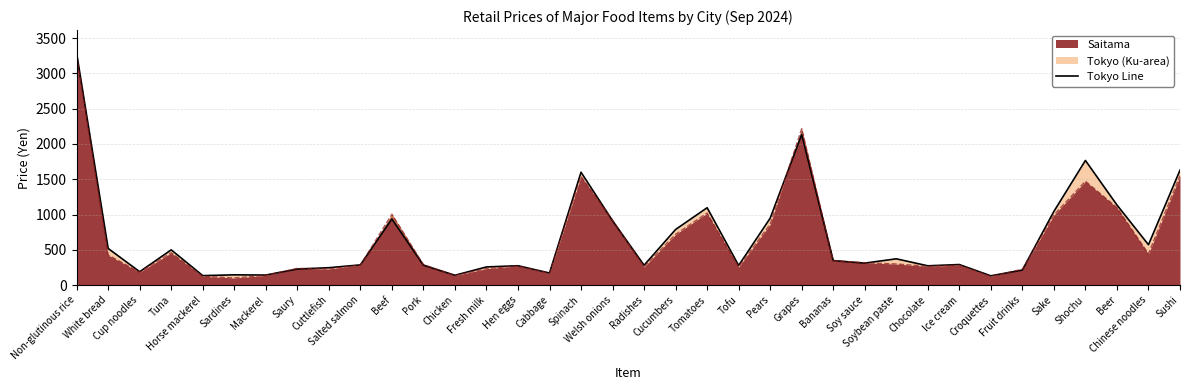

Reading right to left, list all the values displayed in this chart.

Sushi=1628	Chinese noodles=572	Beer=1135	Shochu=1766	Sake=1044	Fruit drinks=213	Croquettes=131	Ice cream=291	Chocolate=273	Soybean paste=372	Soy sauce=311	Bananas=347	Grapes=2134	Pears=948	Tofu=278	Tomatoes=1096	Cucumbers=788	Radishes=281	Welsh onions=912	Spinach=1599	Cabbage=171	Hen eggs=274	Fresh milk=257	Chicken=139	Pork=282	Beef=937	Salted salmon=286	Cuttlefish=246	Saury=227	Mackerel=142	Sardines=145	Horse mackerel=134	Tuna=499	Cup noodles=189	White bread=519	Non-glutinous rice=3285